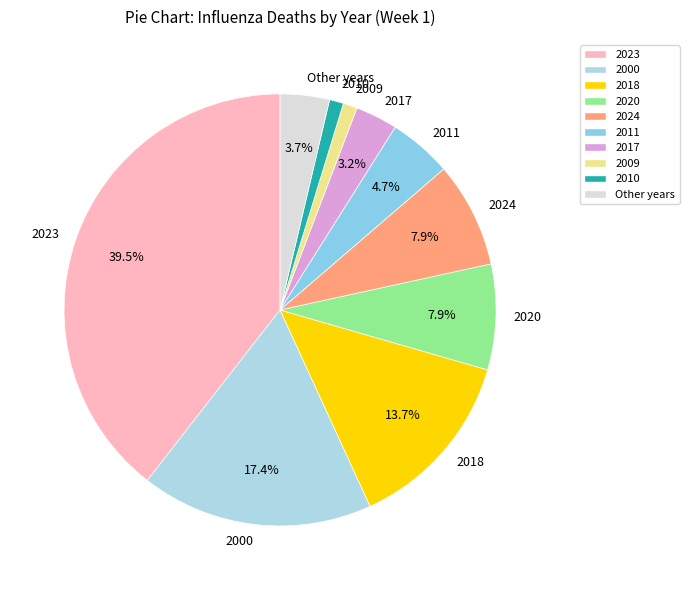

Is there any slice that represents more than half of the pie?

No